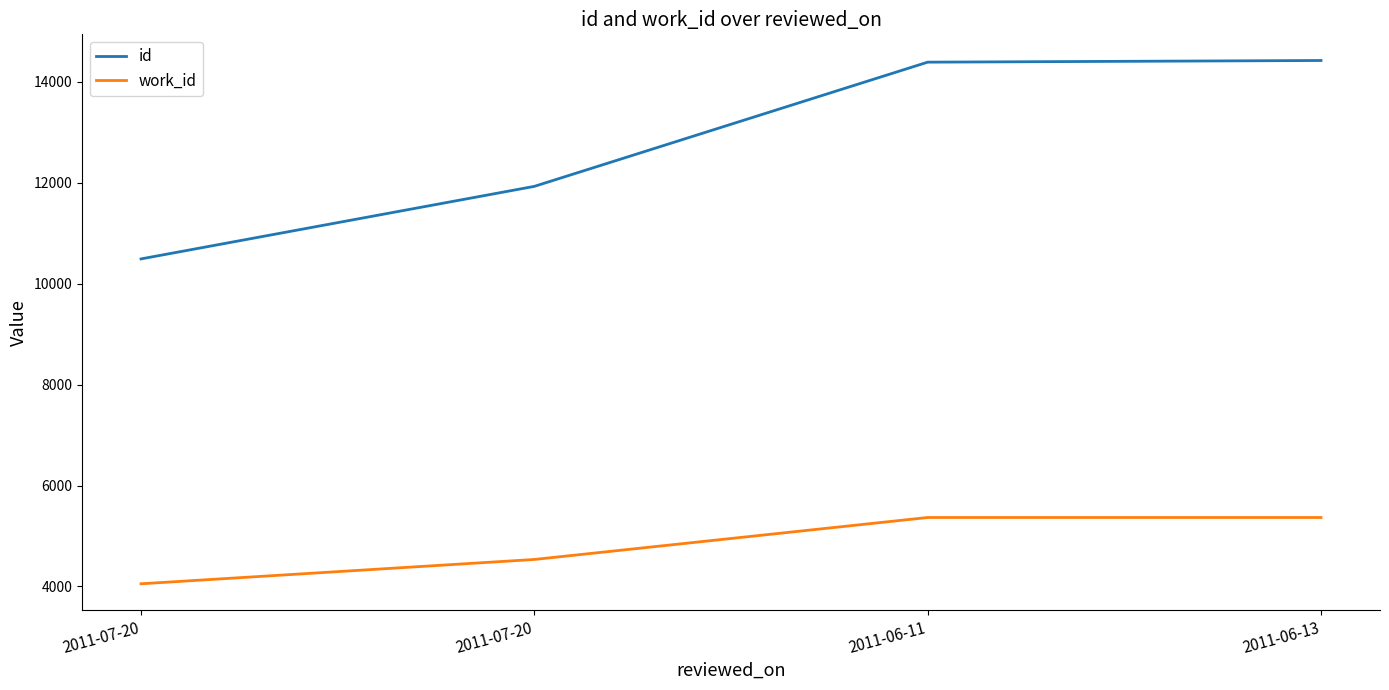

The value of id at 2011-06-11 is 14392. True or false?

True